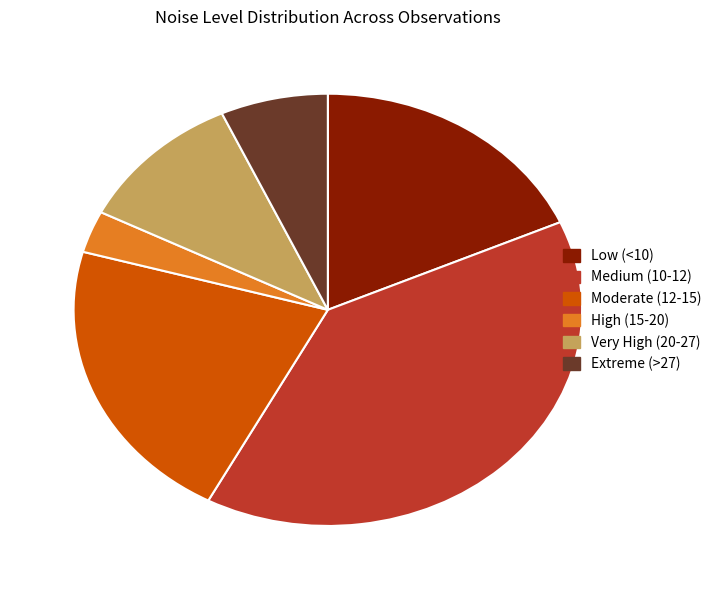

Does High (15-20) represent more than half of the total?

No